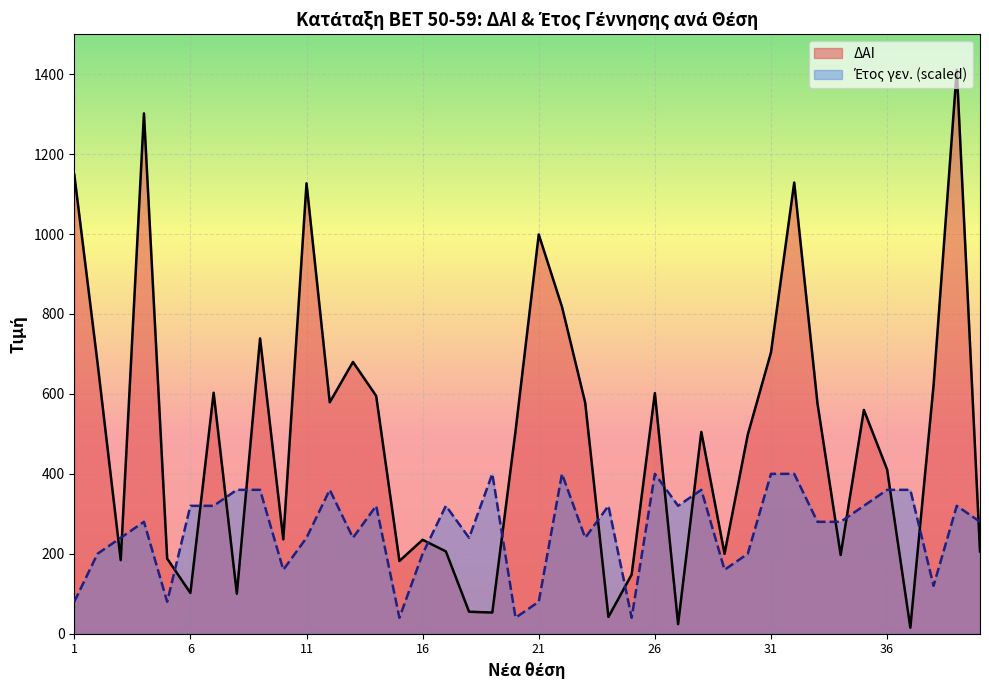

Reading left to right, extract all data points from this chart.

ΔΑΙ: 1=1149	2=678	3=184	4=1302	5=188	6=102	7=603	8=100	9=739	10=236	11=1127	12=579	13=680	14=595	15=182	16=235	17=206	18=55	19=53	20=507	21=999	22=818	23=578	24=42	25=148	26=602	27=24	28=505	29=200	30=498	31=704	32=1129	33=577	34=197	35=560	36=411	37=15	38=621	39=1411	40=206
Έτος γεν.: 1=80	2=200	3=240	4=280	5=80	6=320	7=320	8=360	9=360	10=160	11=240	12=360	13=240	14=320	15=40	16=200	17=320	18=240	19=400	20=40	21=80	22=400	23=240	24=320	25=40	26=400	27=320	28=360	29=160	30=200	31=400	32=400	33=280	34=280	35=320	36=360	37=360	38=120	39=320	40=280